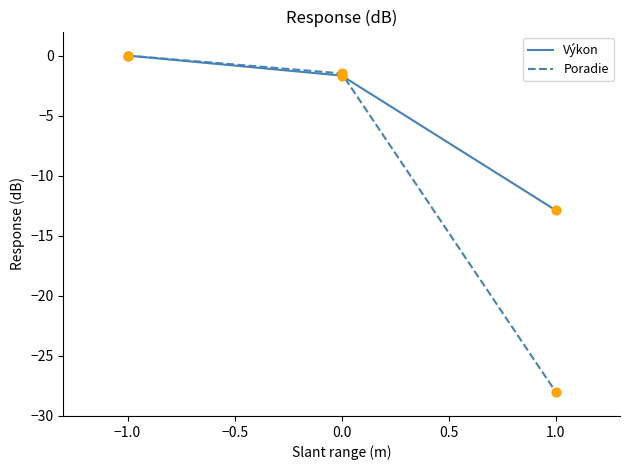

At how many categories does at least one series exceed -25?

3